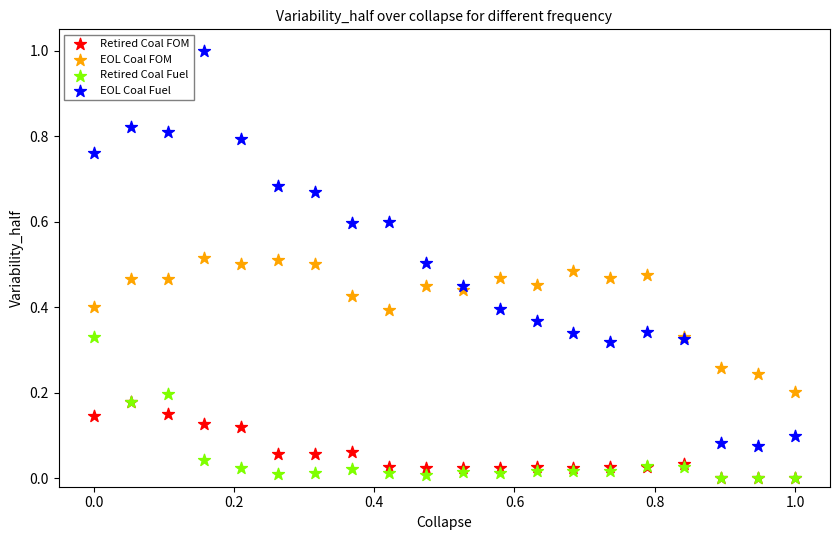

What are all the series names shown in the legend?

Retired Coal FOM, EOL Coal FOM, Retired Coal Fuel, EOL Coal Fuel